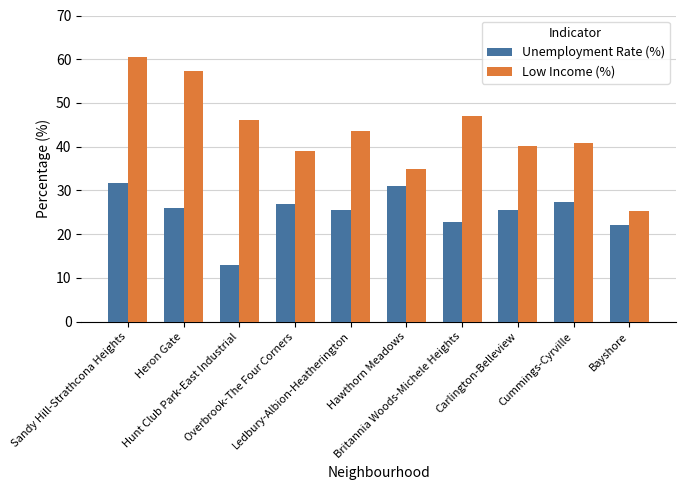

Read the Unemployment Rate (%) value at Heron Gate.

25.9